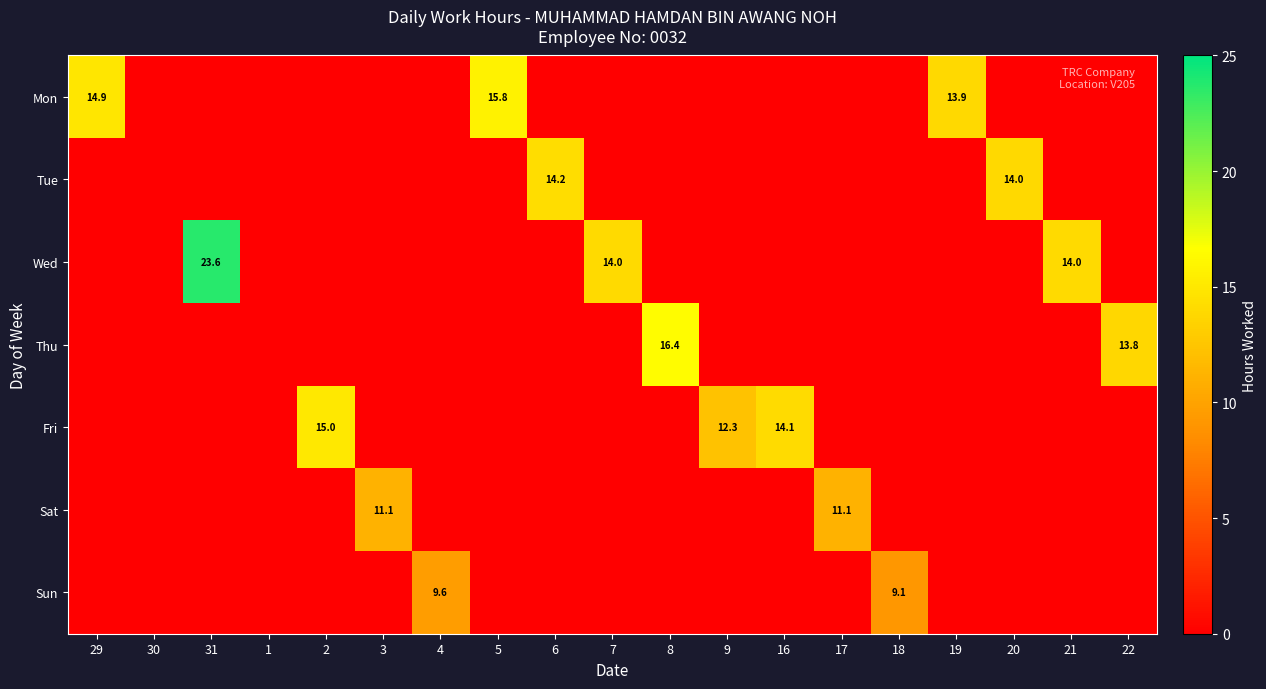

Is the value of Wed at 21 greater than the value of Sat at 17?

Yes